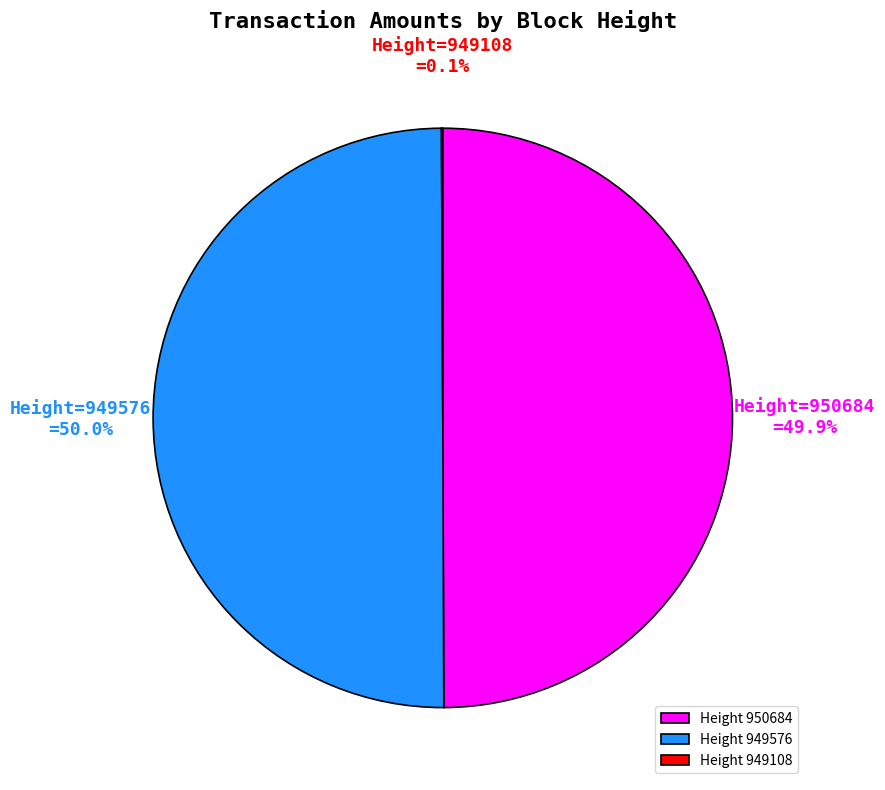

What percentage is NOT represented by Height 949576?

50.0%